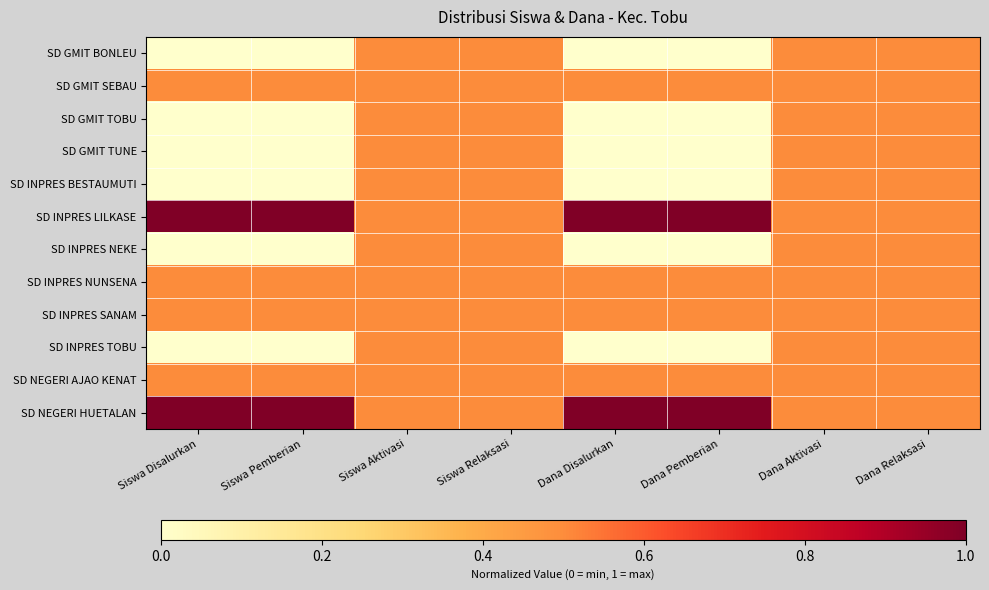

Which series has the largest range (max minus min)?

SD GMIT BONLEU